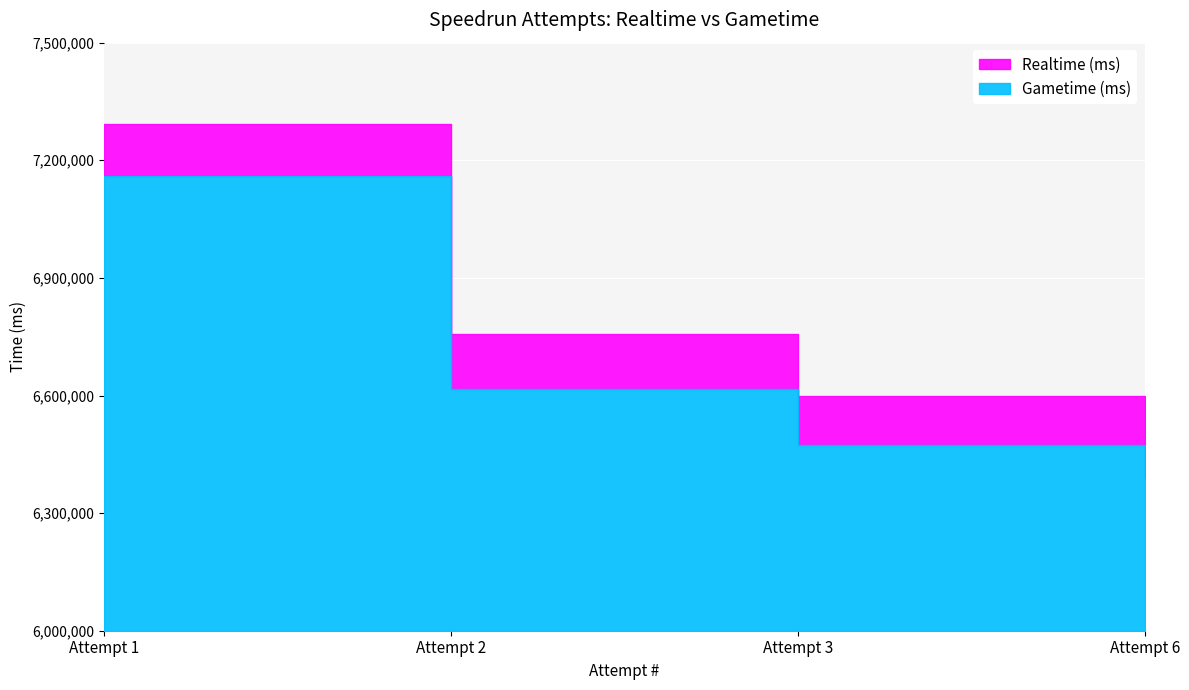

How many Gametime (ms) values are between 6473289 and 7160678?

3